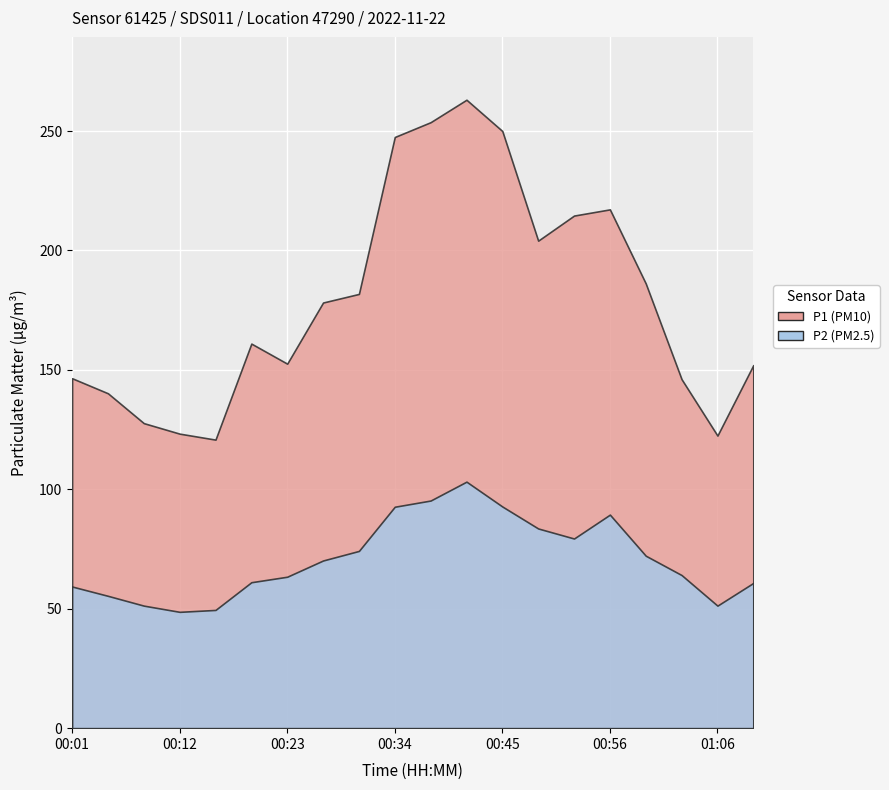

What is the label of the 3rd point from the left?

00:08